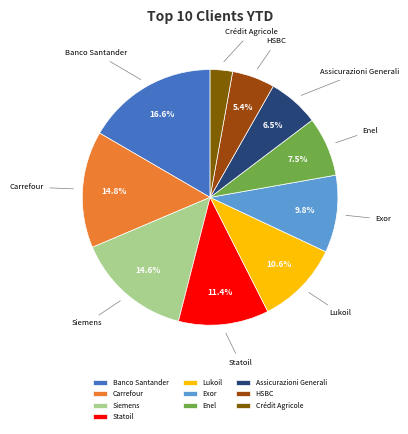

Is there a majority slice in this chart?

No